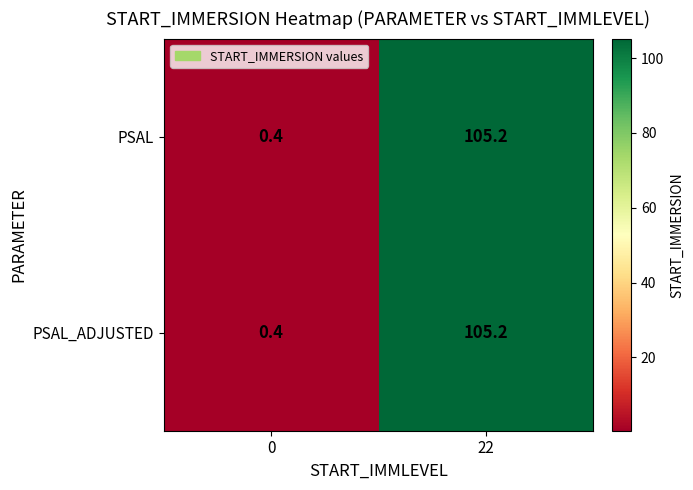

Is it true that PSAL equals 0.4 at 0?

True